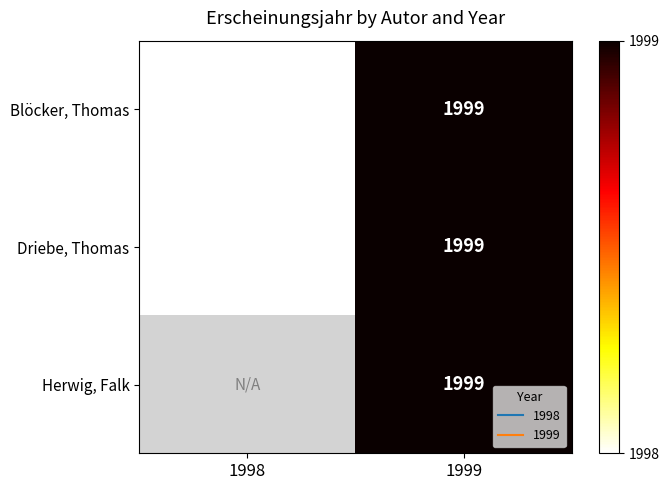

Which has a higher value, 1998 or 1999?

1999